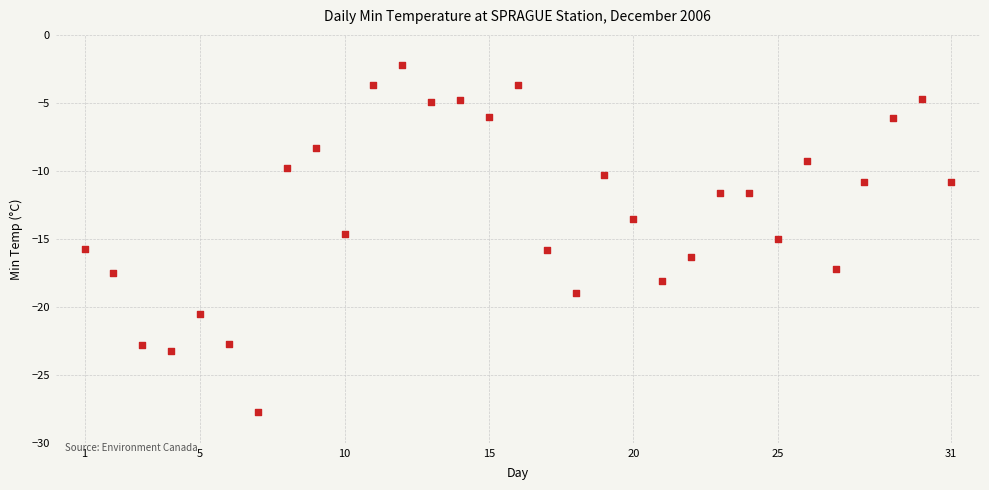

What is the range of Y values (max minus min)?

25.5